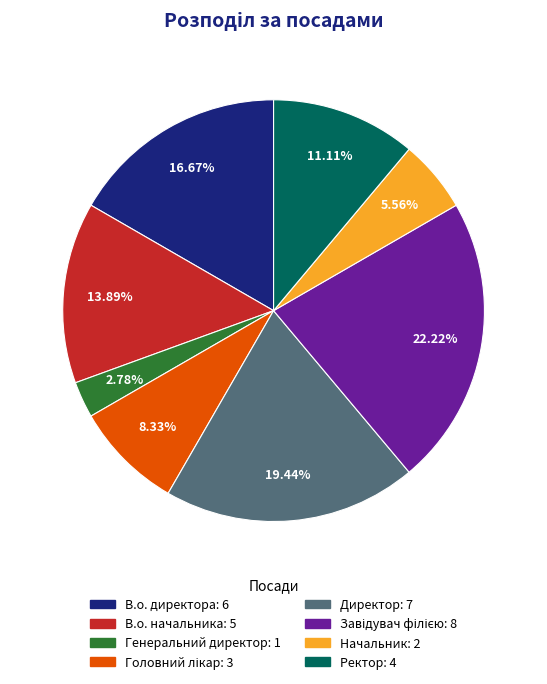

What percentage is the Генеральний директор slice, to the nearest percent?

3%